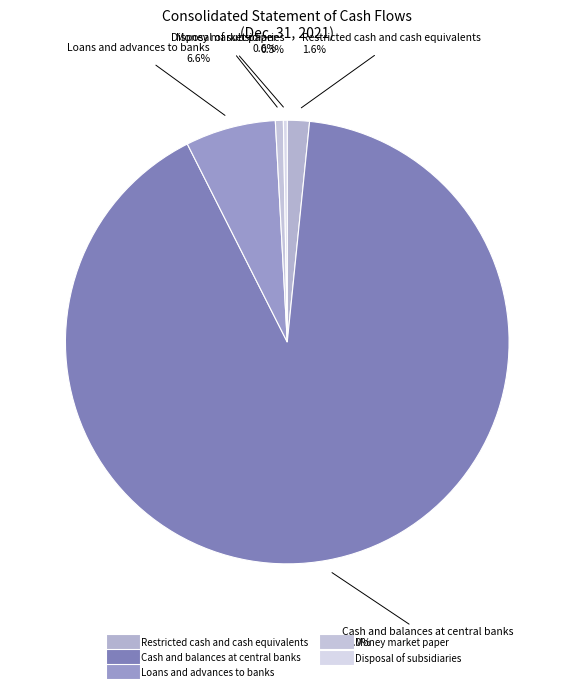

Which has a higher value, Cash and balances at central banks or Restricted cash and cash equivalents?

Cash and balances at central banks